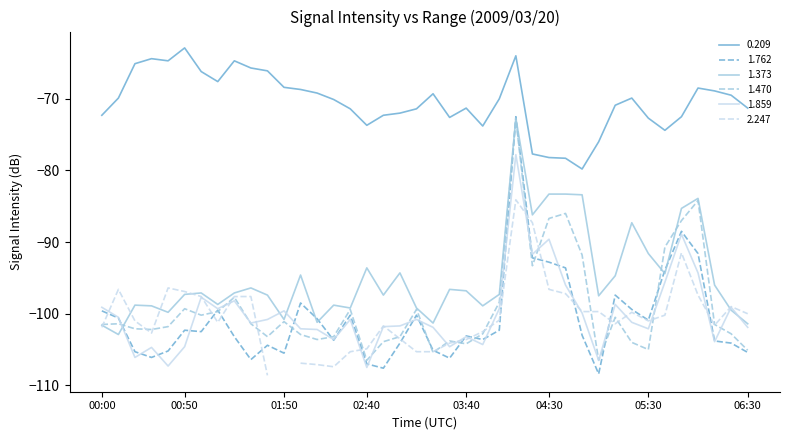

What is the label of the 10th point from the right?

05:00